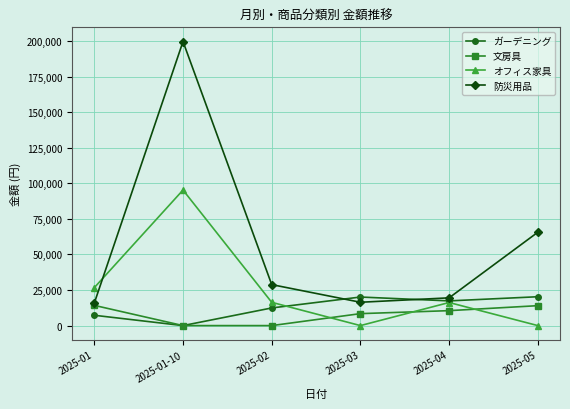

Where do 文房具 and オフィス家具 first cross each other?

2025-02 and 2025-03